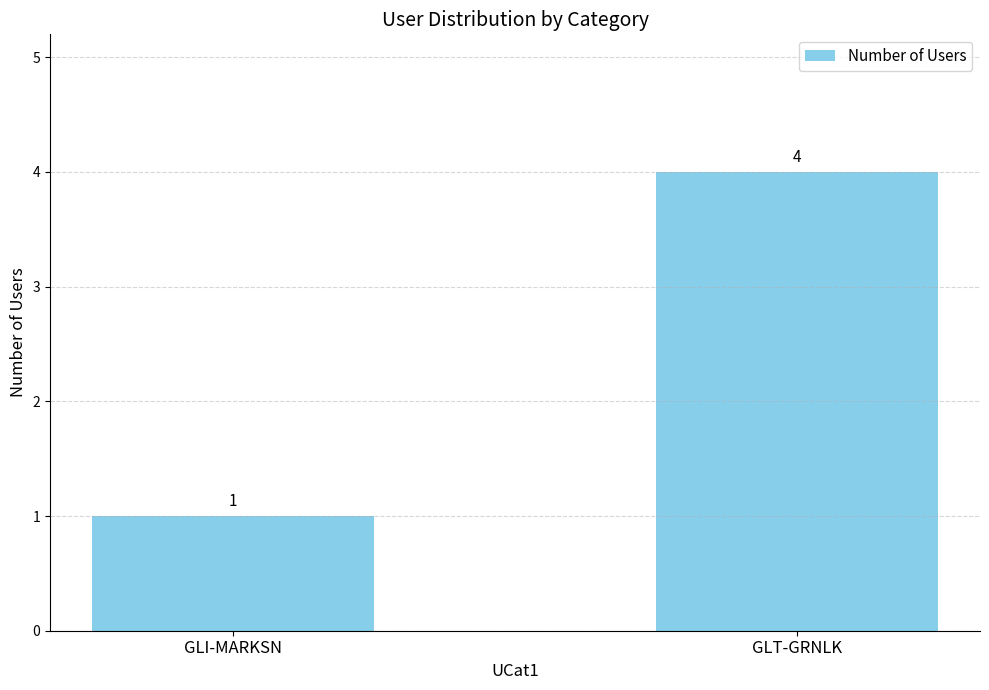

The chart shows a value of 3 at GLT-GRNLK. True or false?

False